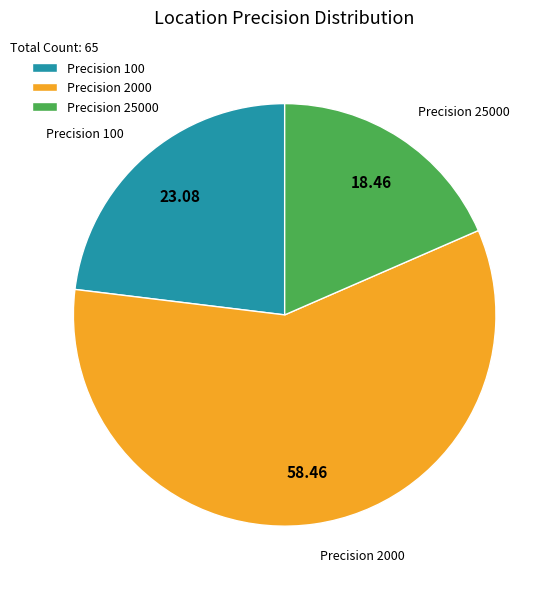

Between Precision 2000 and Precision 100, which is larger?

Precision 2000